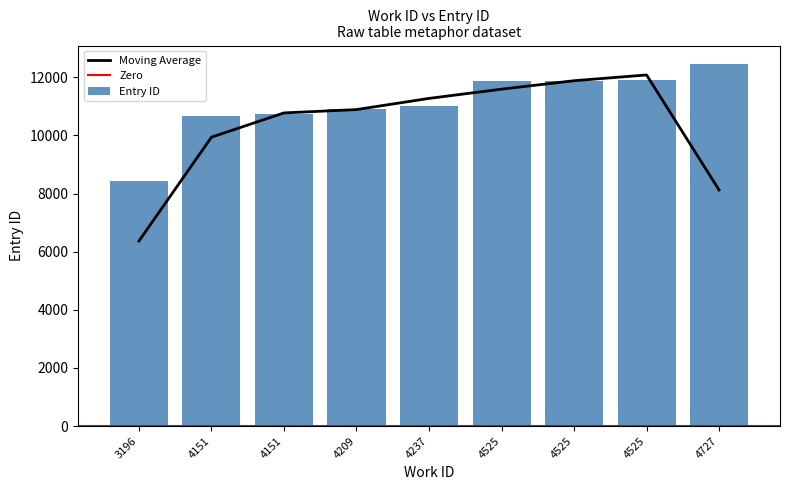

What is the sum of all values?

99881